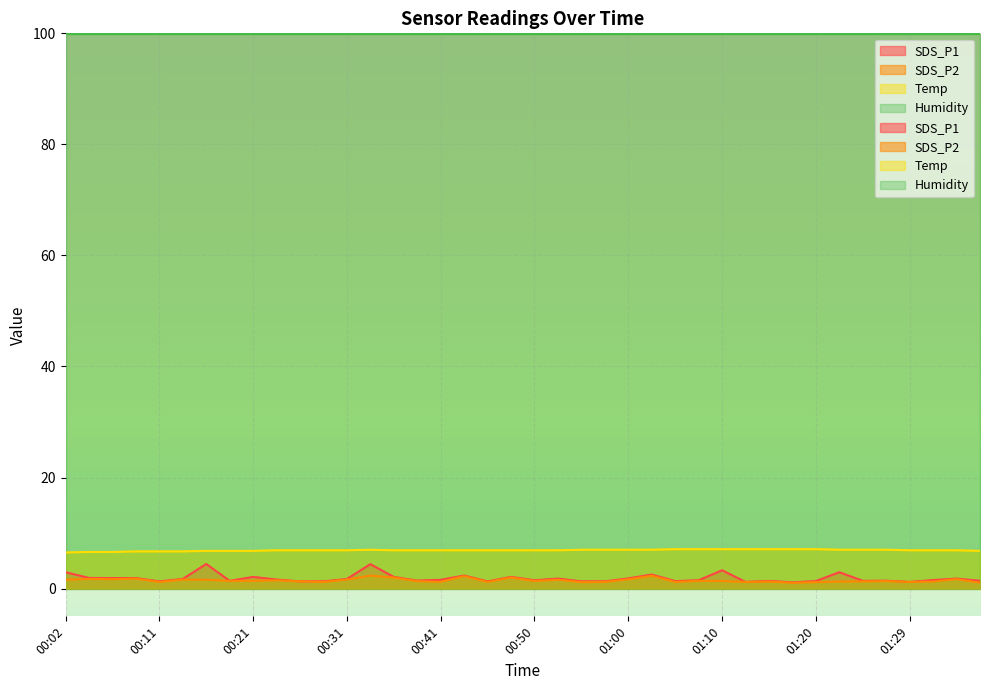

True or false: SDS_P2 and Temp cross at least once.

False